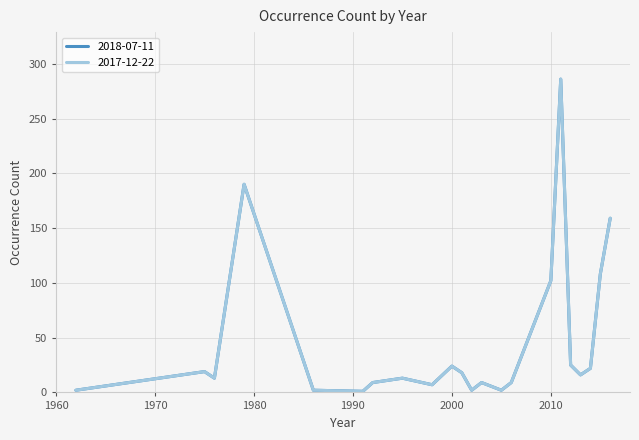

How many interior local peaks does the 2018-07-11 series have?

6